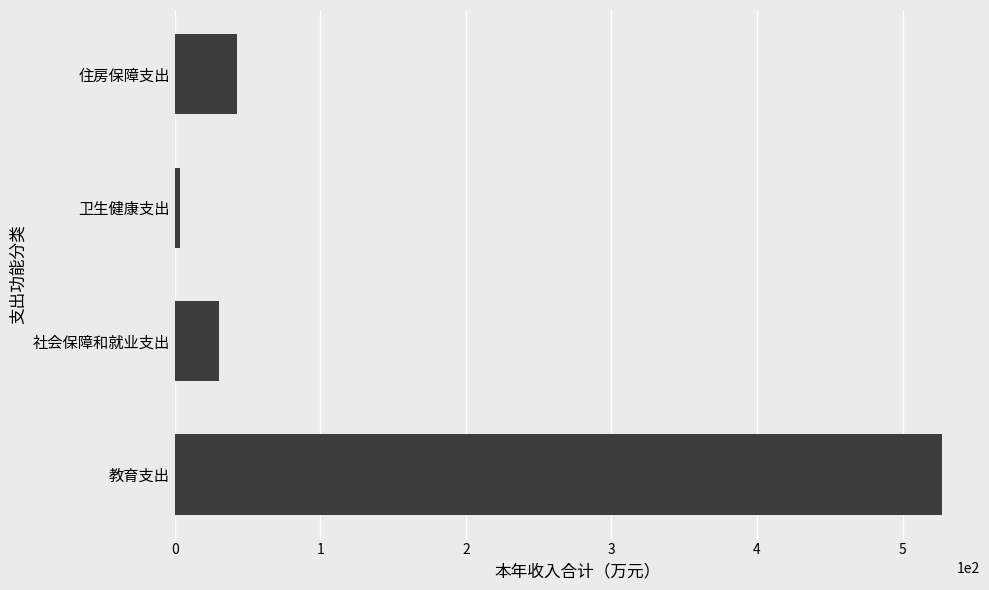

List the labels in order of value, smallest first.

卫生健康支出, 社会保障和就业支出, 住房保障支出, 教育支出